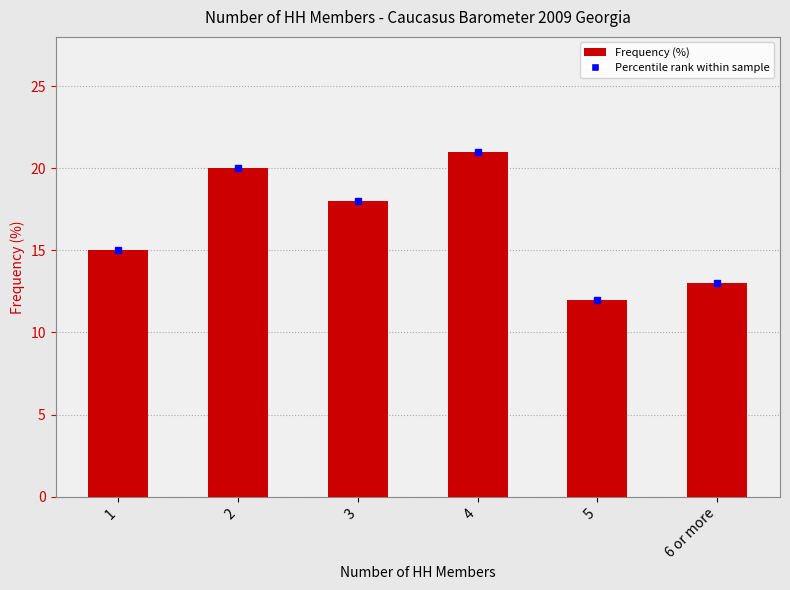

What is the sum of the values at 3 and 4?

39